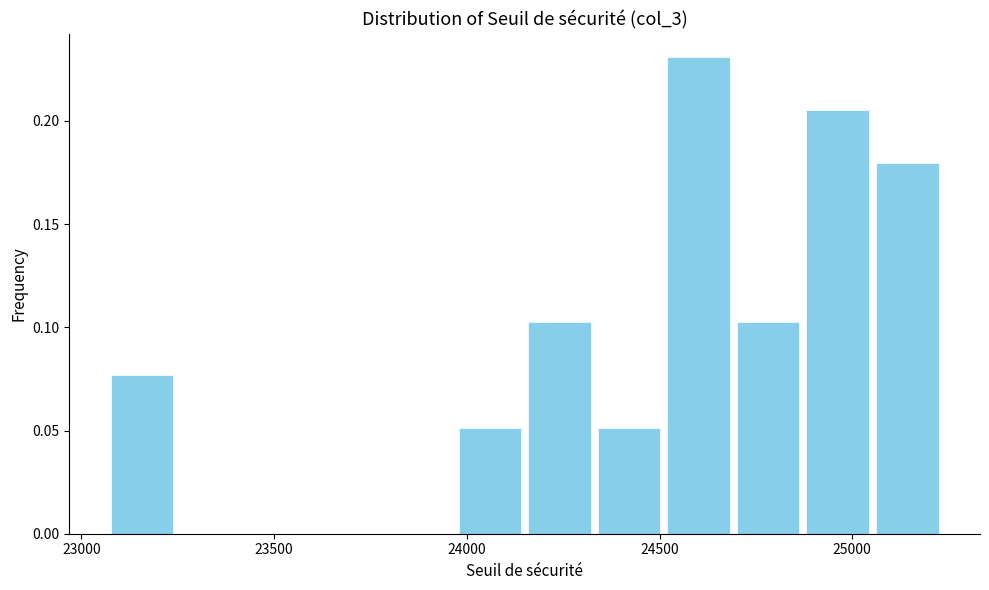

Read against the x-axis, roughly where is the centre of the tallest bar?

24600